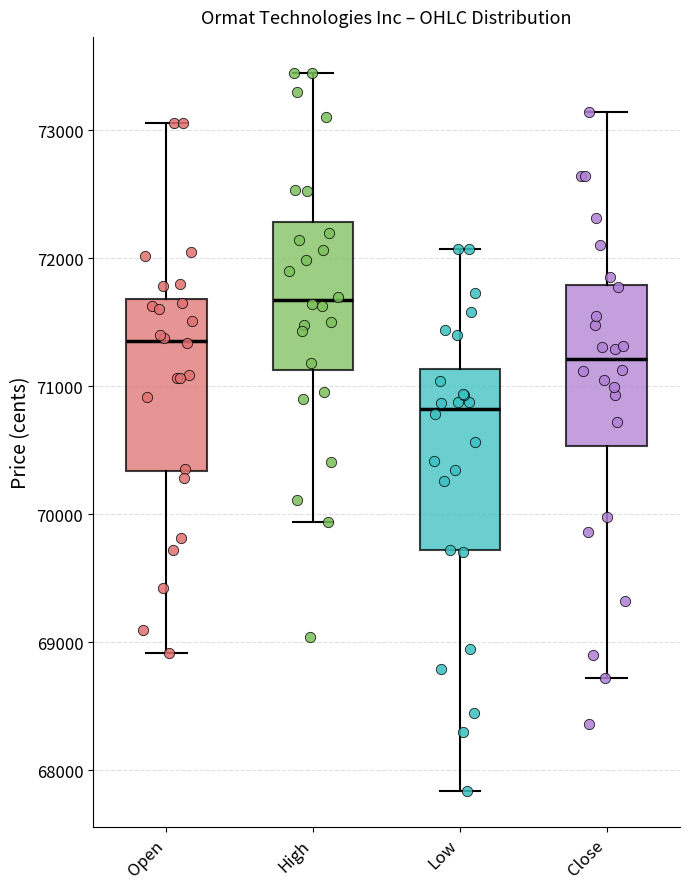

Where is the upper edge of the box for High on the y-axis? The values are not printed on the chart, so give them approximately, as read against the axis.

72300